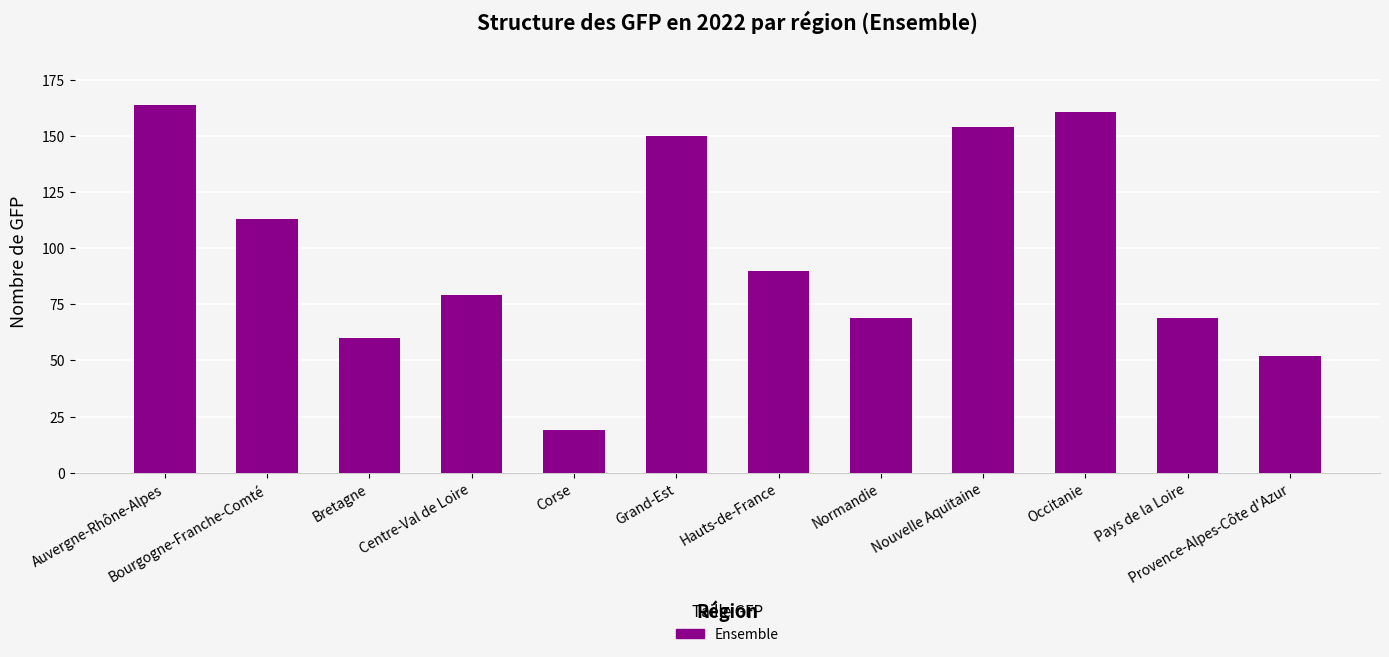

Reading left to right, list all the values displayed in this chart.

Auvergne-Rhône-Alpes=164	Bourgogne-Franche-Comté=113	Bretagne=60	Centre-Val de Loire=79	Corse=19	Grand-Est=150	Hauts-de-France=90	Normandie=69	Nouvelle Aquitaine=154	Occitanie=161	Pays de la Loire=69	Provence-Alpes-Côte d'Azur=52